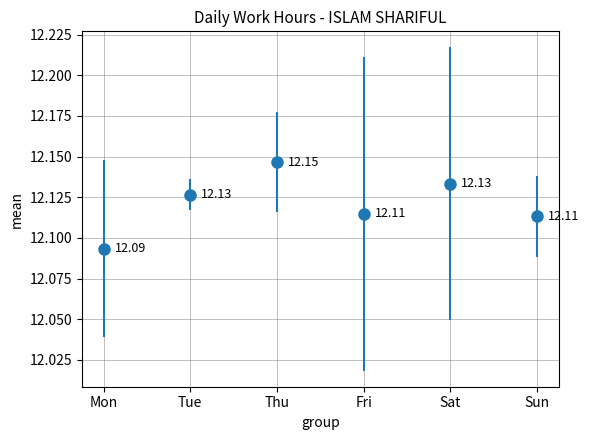

What is the difference between the maximum and second lowest values?

0.0